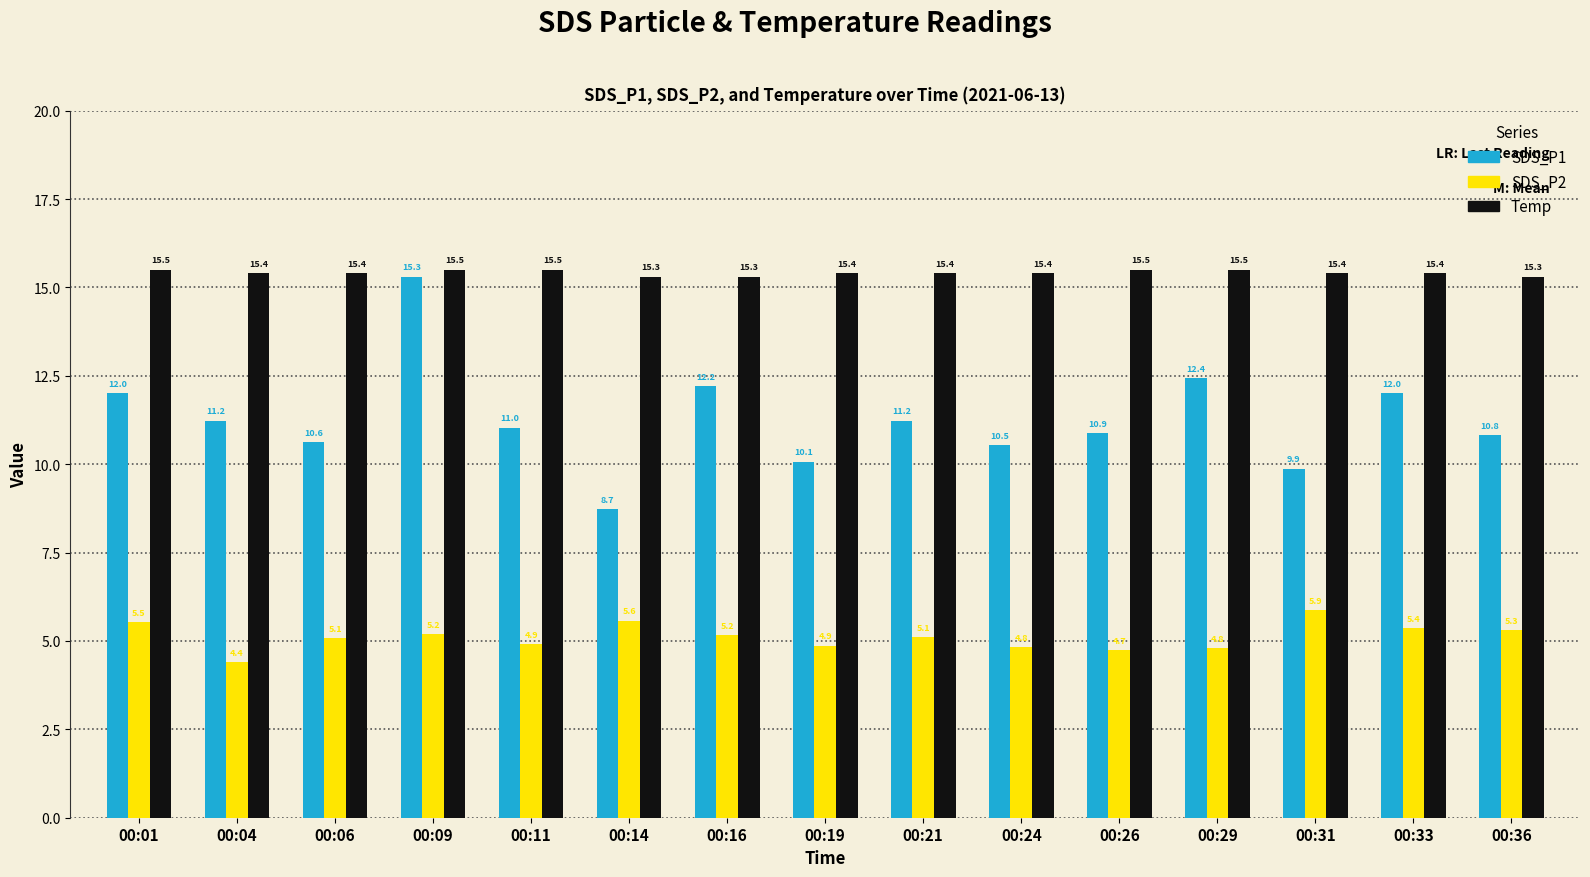

Reading left to right, list all the values displayed in this chart.

SDS_P1: 12.0	11.2	10.6	15.3	11.0	8.7	12.2	10.1	11.2	10.5	10.9	12.4	9.9	12.0	10.8
SDS_P2: 5.5	4.4	5.1	5.2	4.9	5.6	5.2	4.9	5.1	4.8	4.7	4.8	5.9	5.4	5.3
Temp: 15.5	15.4	15.4	15.5	15.5	15.3	15.3	15.4	15.4	15.4	15.5	15.5	15.4	15.4	15.3